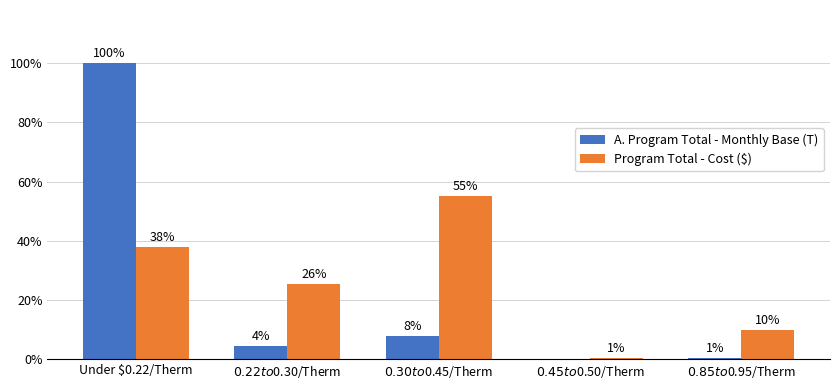

How many bars are there in total?

10